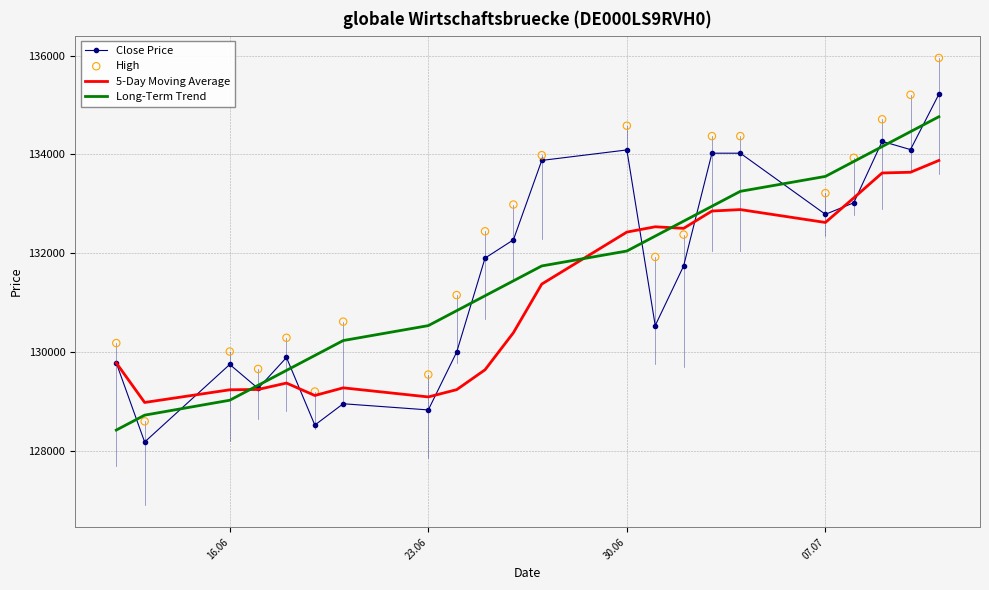

What are all the series names shown in the legend?

Close Price, 5-Day Moving Average, Long-Term Trend, High